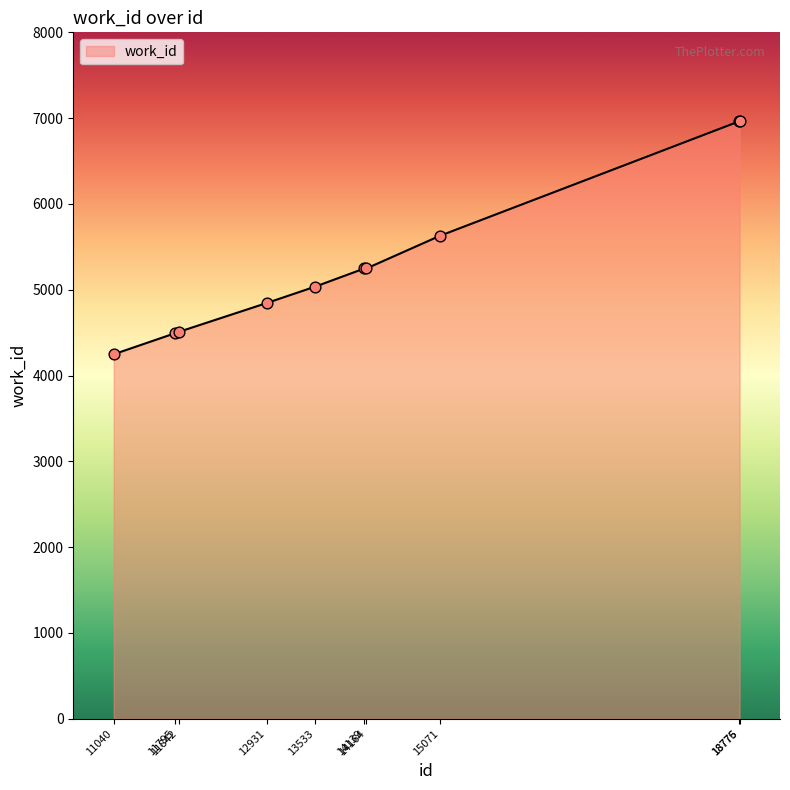

Approximately how many times larger is the value at 18775 compared to 11795?

1.6